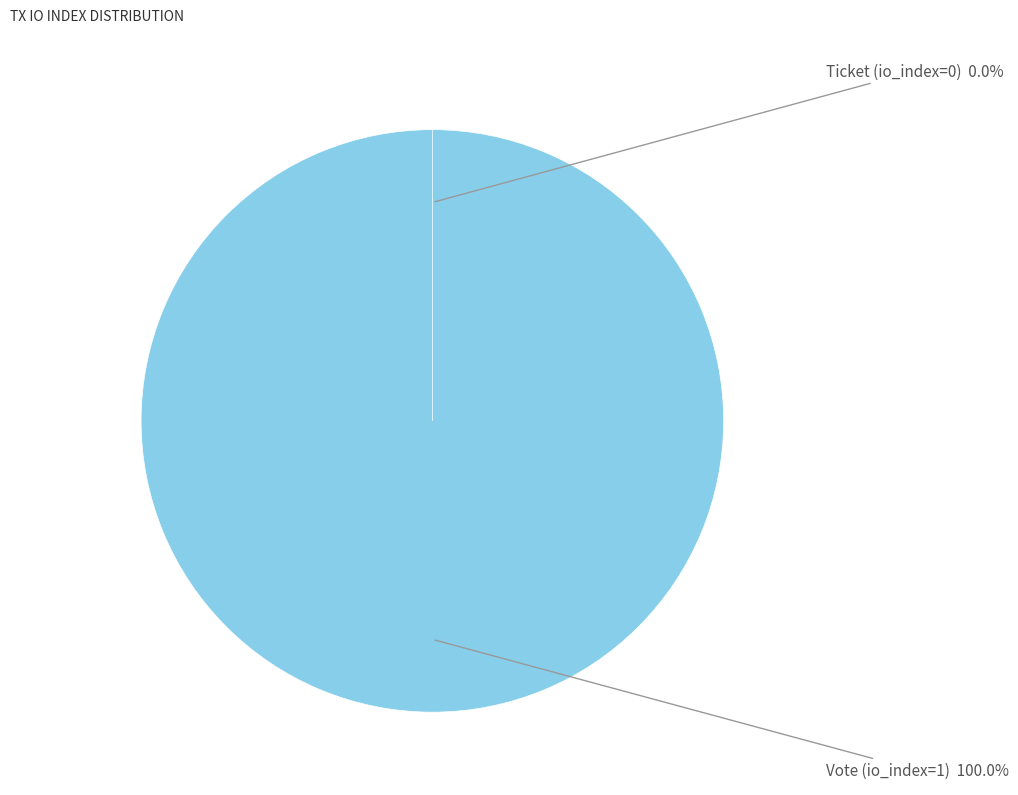

Does Ticket (io_index=0) account for over 50% of the chart?

No